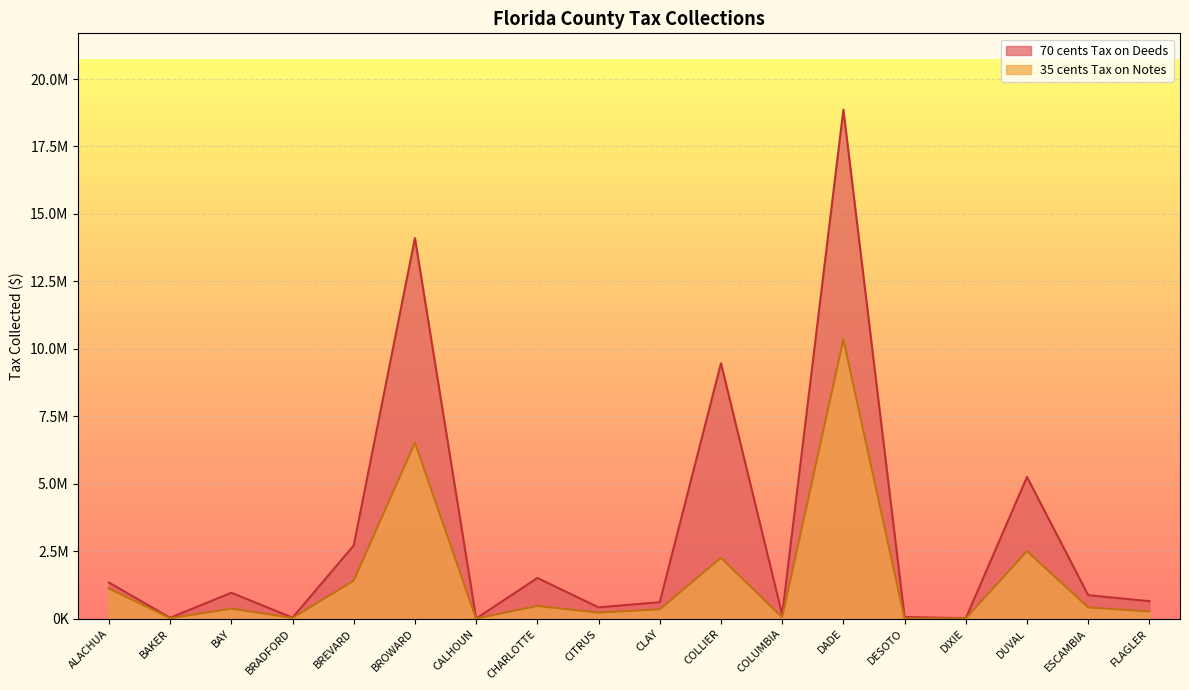

What is the value of the 70 cents Tax on Deeds point at the 8th from the left?

1511120.8